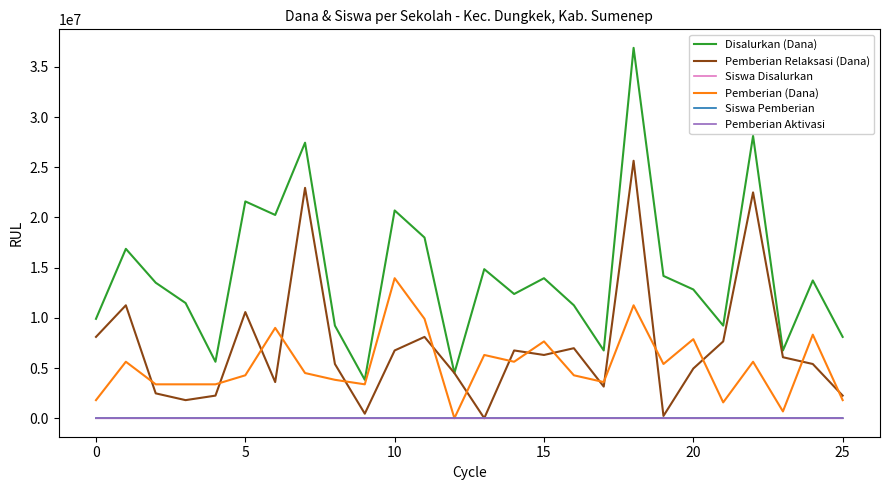

Which series has the largest range (max minus min)?

Disalurkan (Dana)